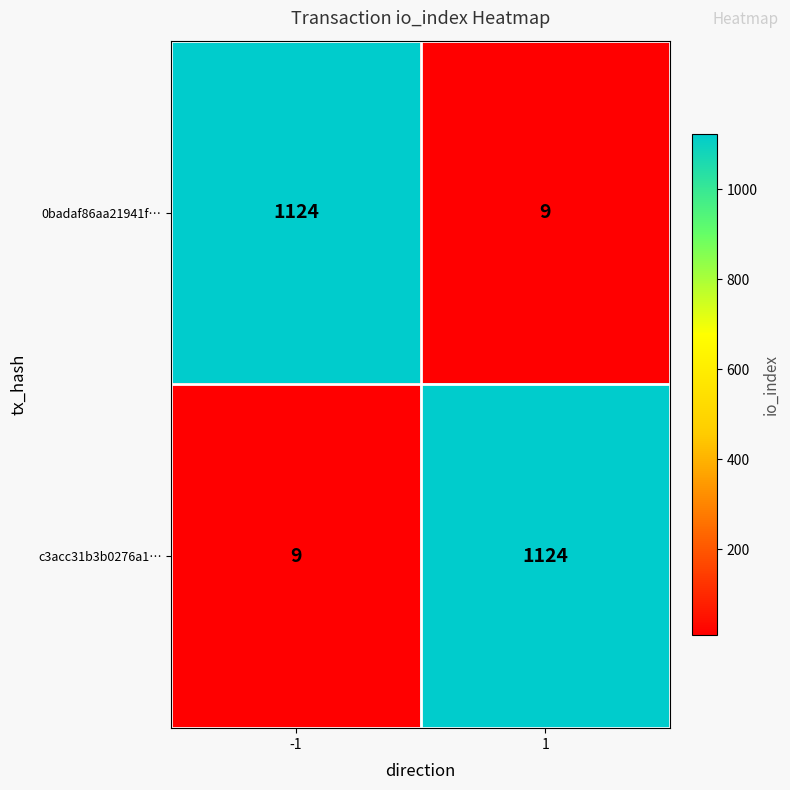

Is the value of c3acc31b3b0276a1… at 1 greater than the value of 0badaf86aa21941f… at 1?

Yes